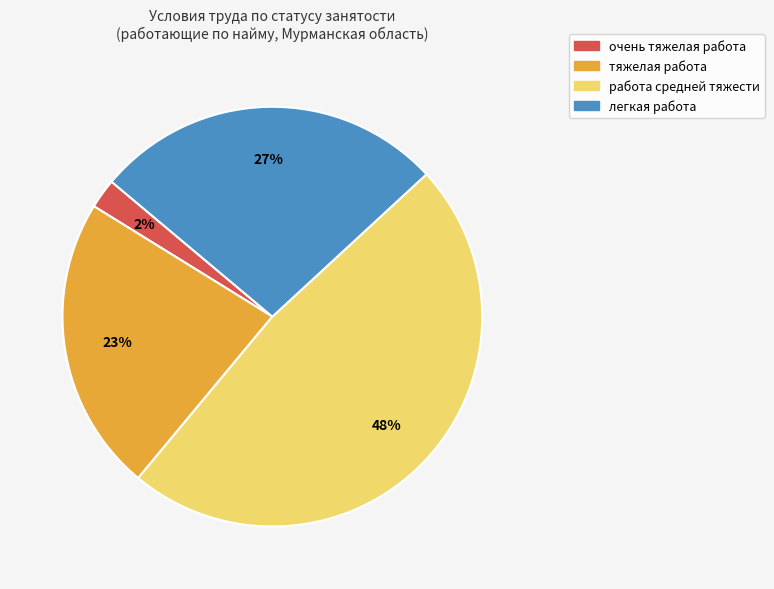

To the nearest percent, what is the average slice percentage?

25%